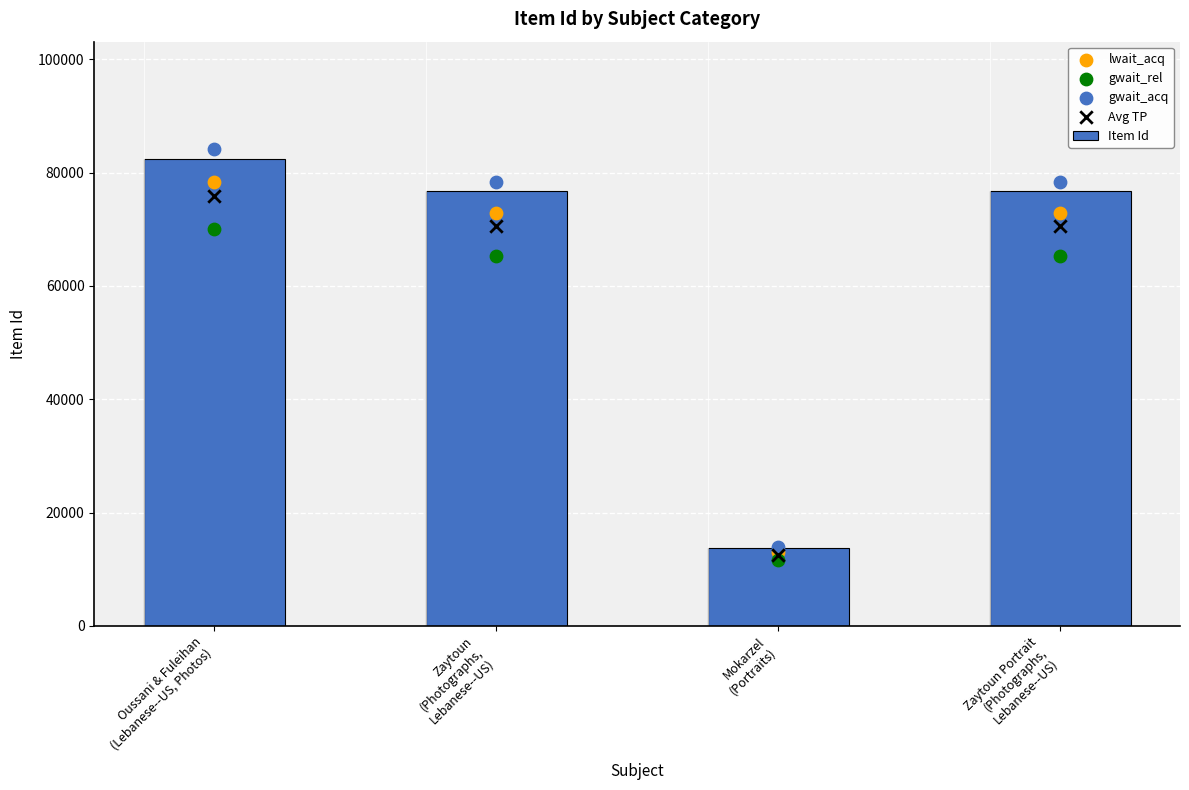

Which series reaches the maximum Y coordinate?

gwait_acq